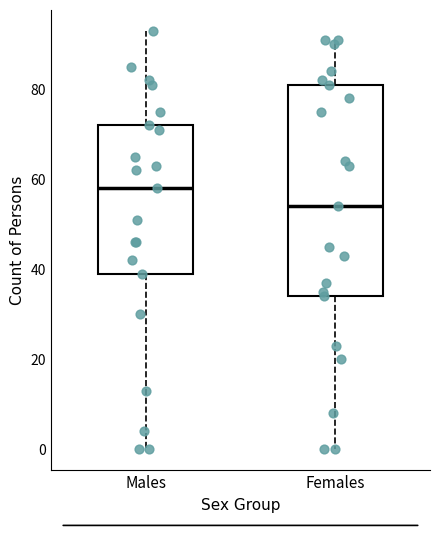

Which box has the lowest median line?

Females